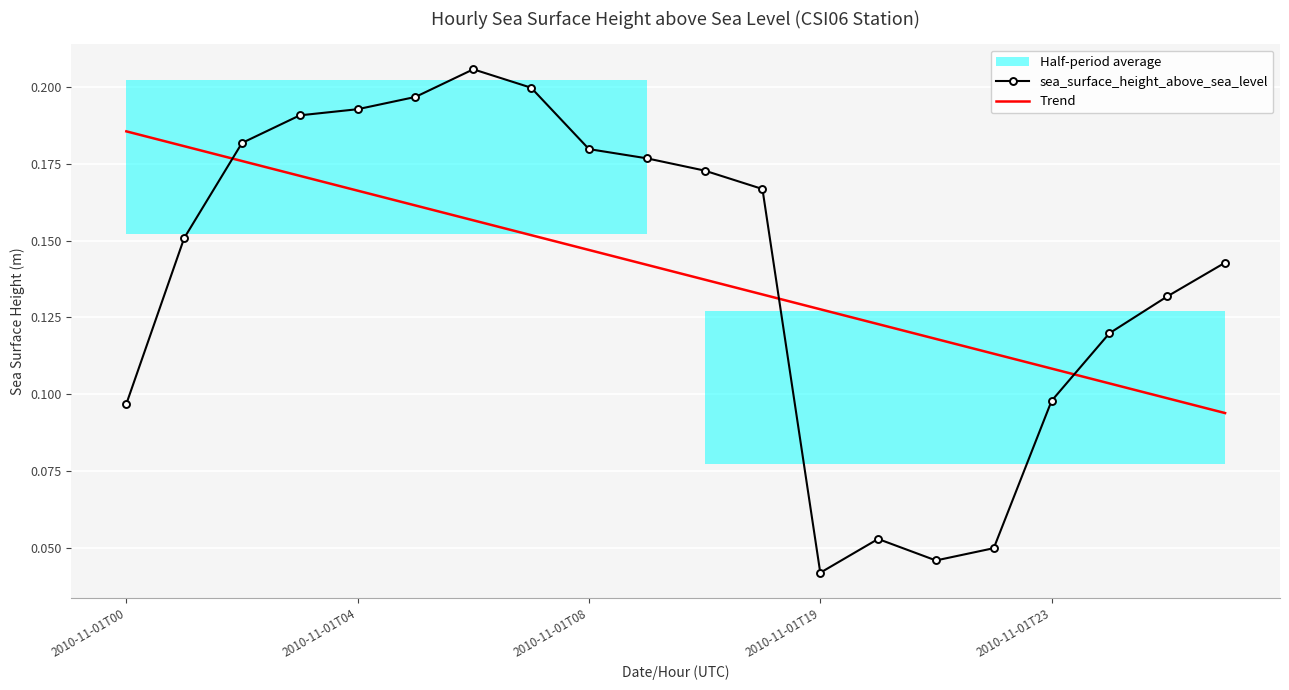

After their last crossing, which series has the higher values: sea_surface_height_above_sea_level or Trend?

sea_surface_height_above_sea_level